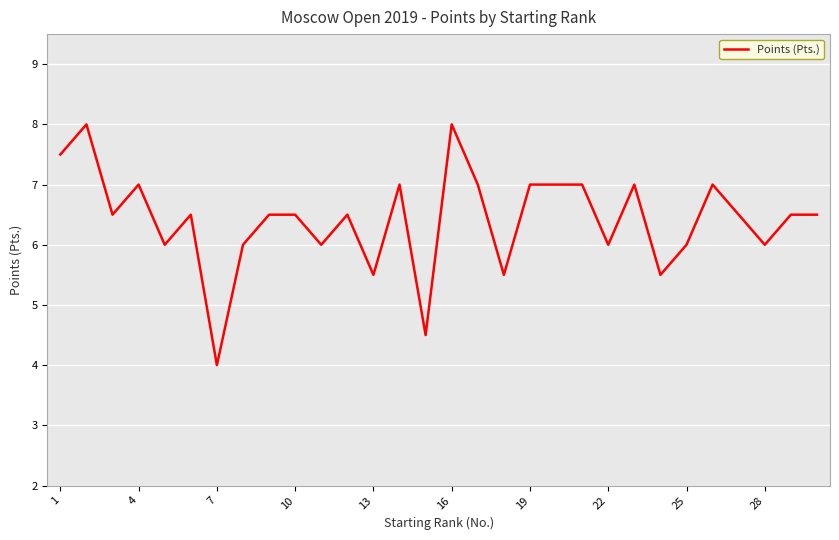

What is the difference between the maximum and minimum values?

4.0